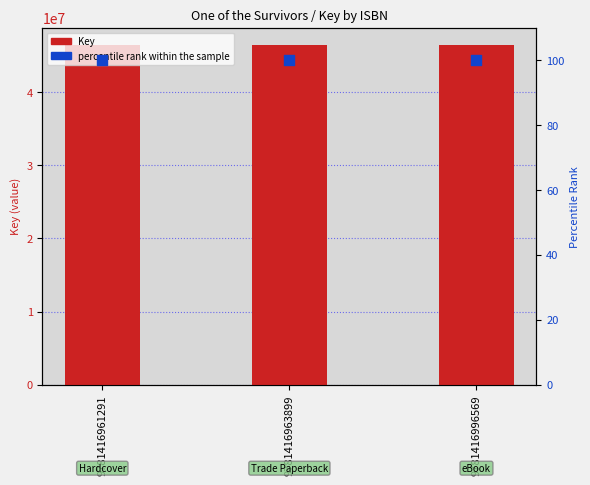

Which series contains the highest Y value?

Key